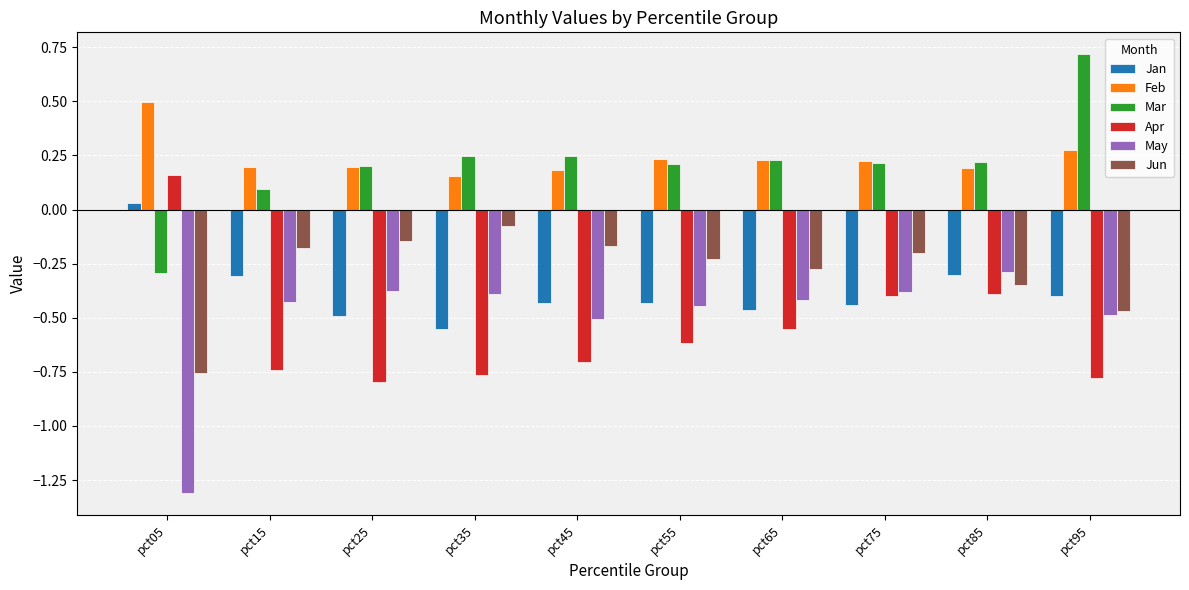

The Apr series shows 0.2 at pct05. True or false?

True